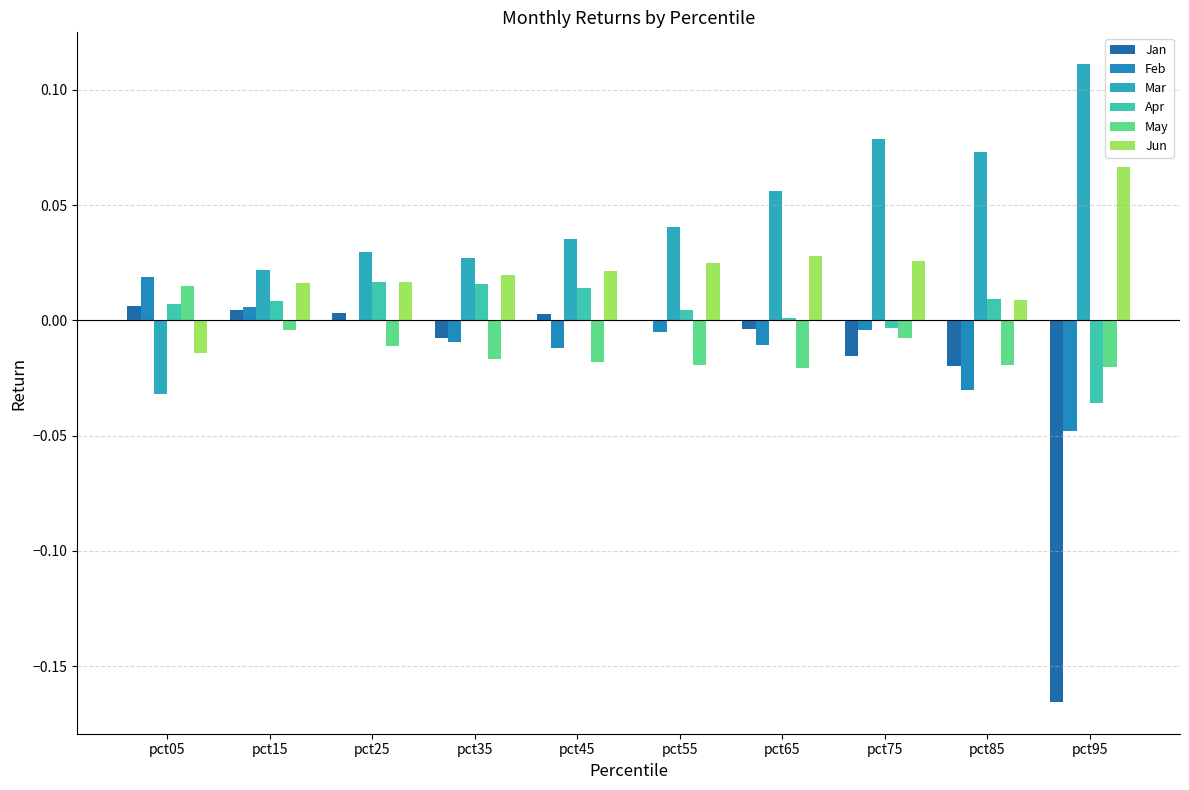

True or false: Apr has a value of 0.0 at pct05.

True